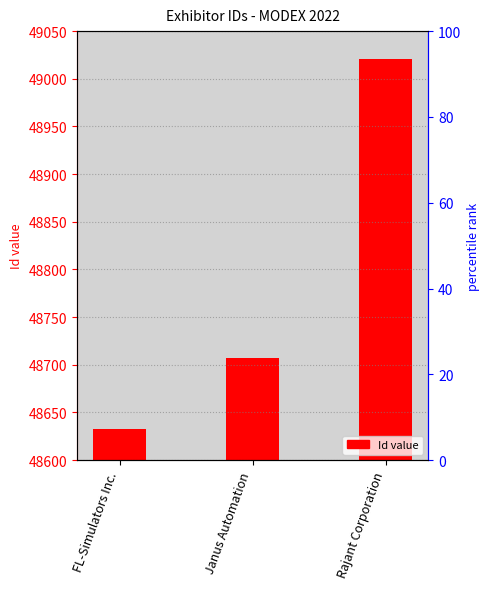

The value at Rajant Corporation is 80348. True or false?

False